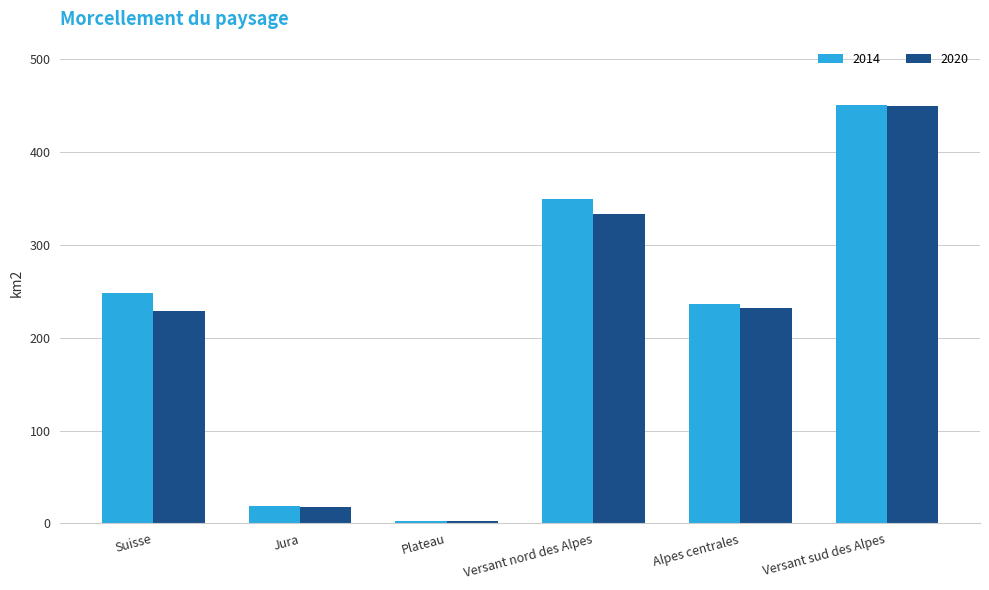

What is the approximate value of 2020 at Versant nord des Alpes?

332.7